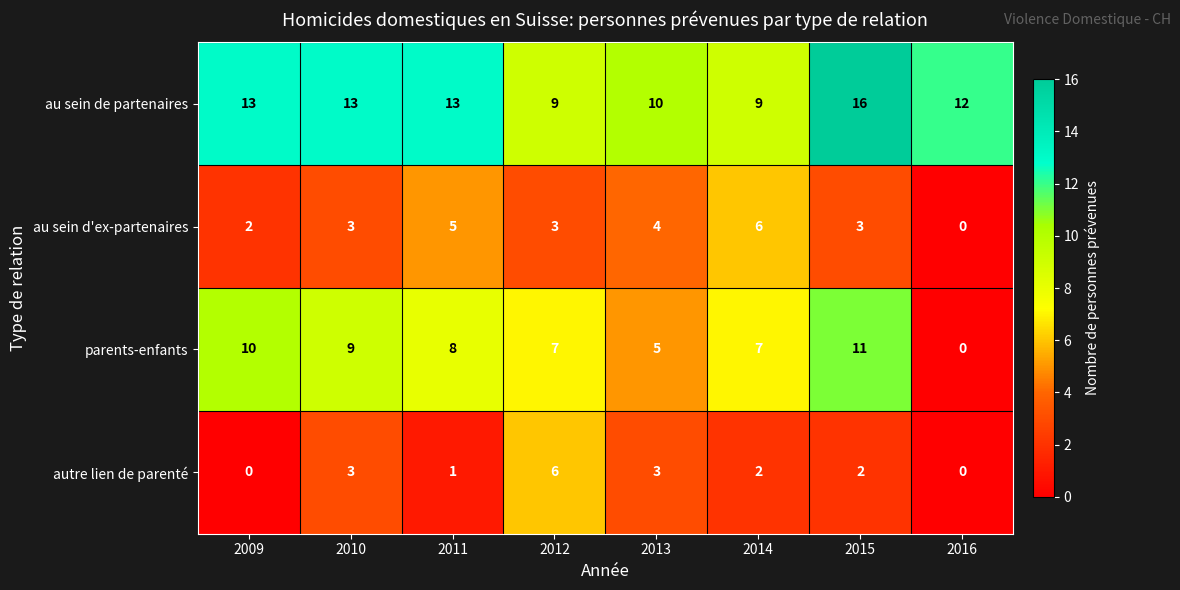

Rank the series at 2015 from highest to lowest value.

au sein de partenaires, parents-enfants, au sein d'ex-partenaires, autre lien de parenté